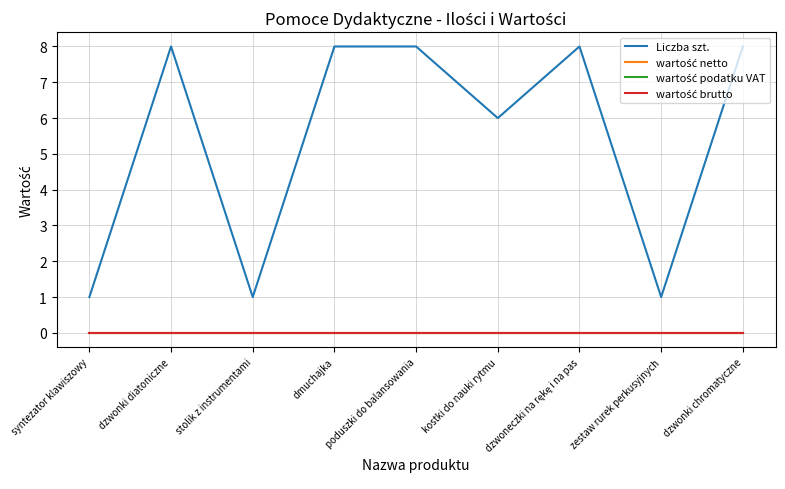

Does the chart display data point markers on the line(s)?

No